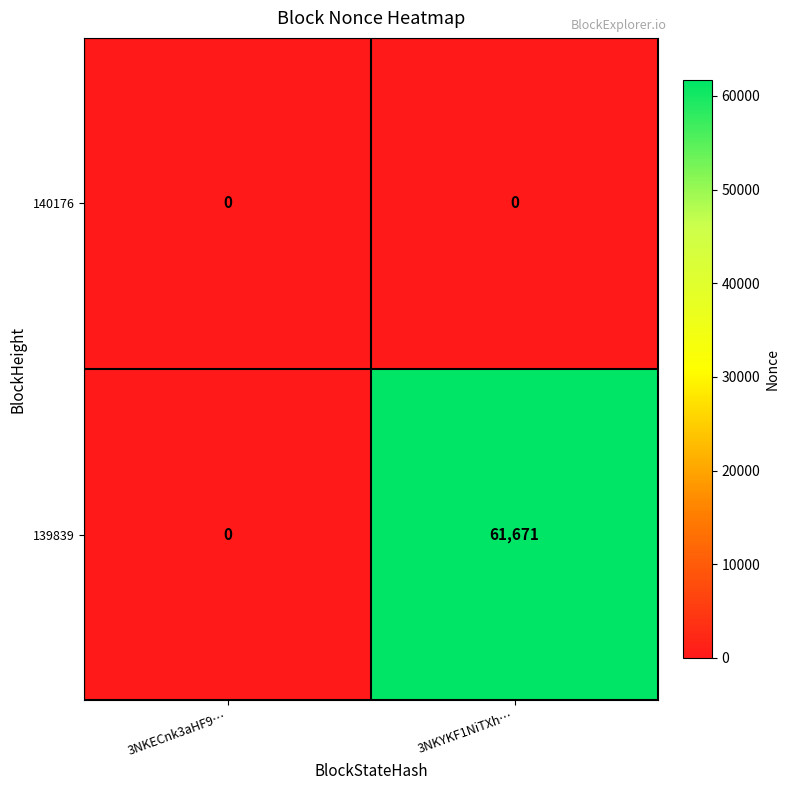

Reading left to right, list all the values displayed in this chart.

140176: 3NKECnk3aHF9…=0	3NKYKF1NiTXh…=0
139839: 3NKECnk3aHF9…=0	3NKYKF1NiTXh…=61671